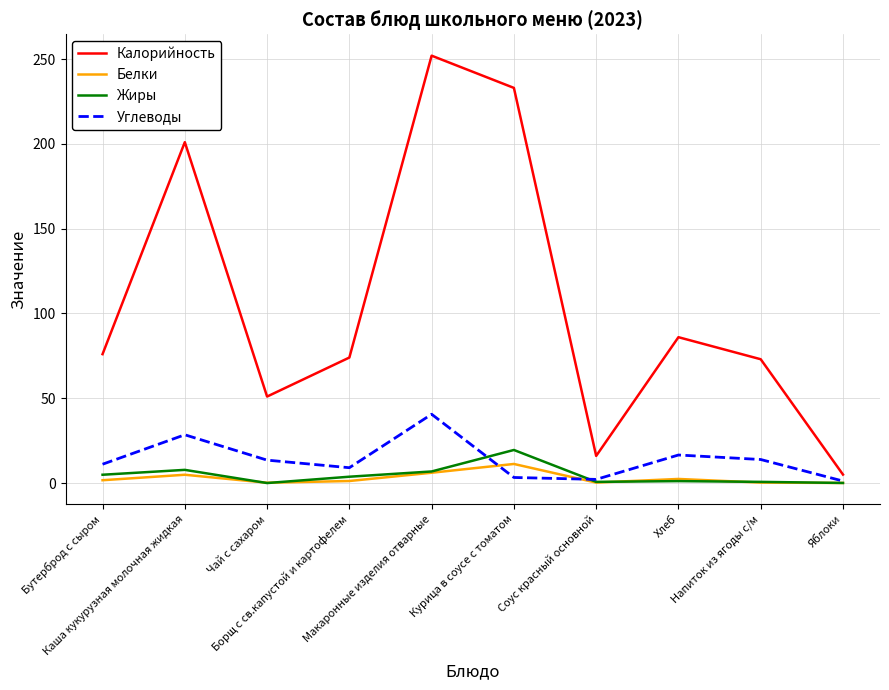

Does the chart display data point markers on the line(s)?

No